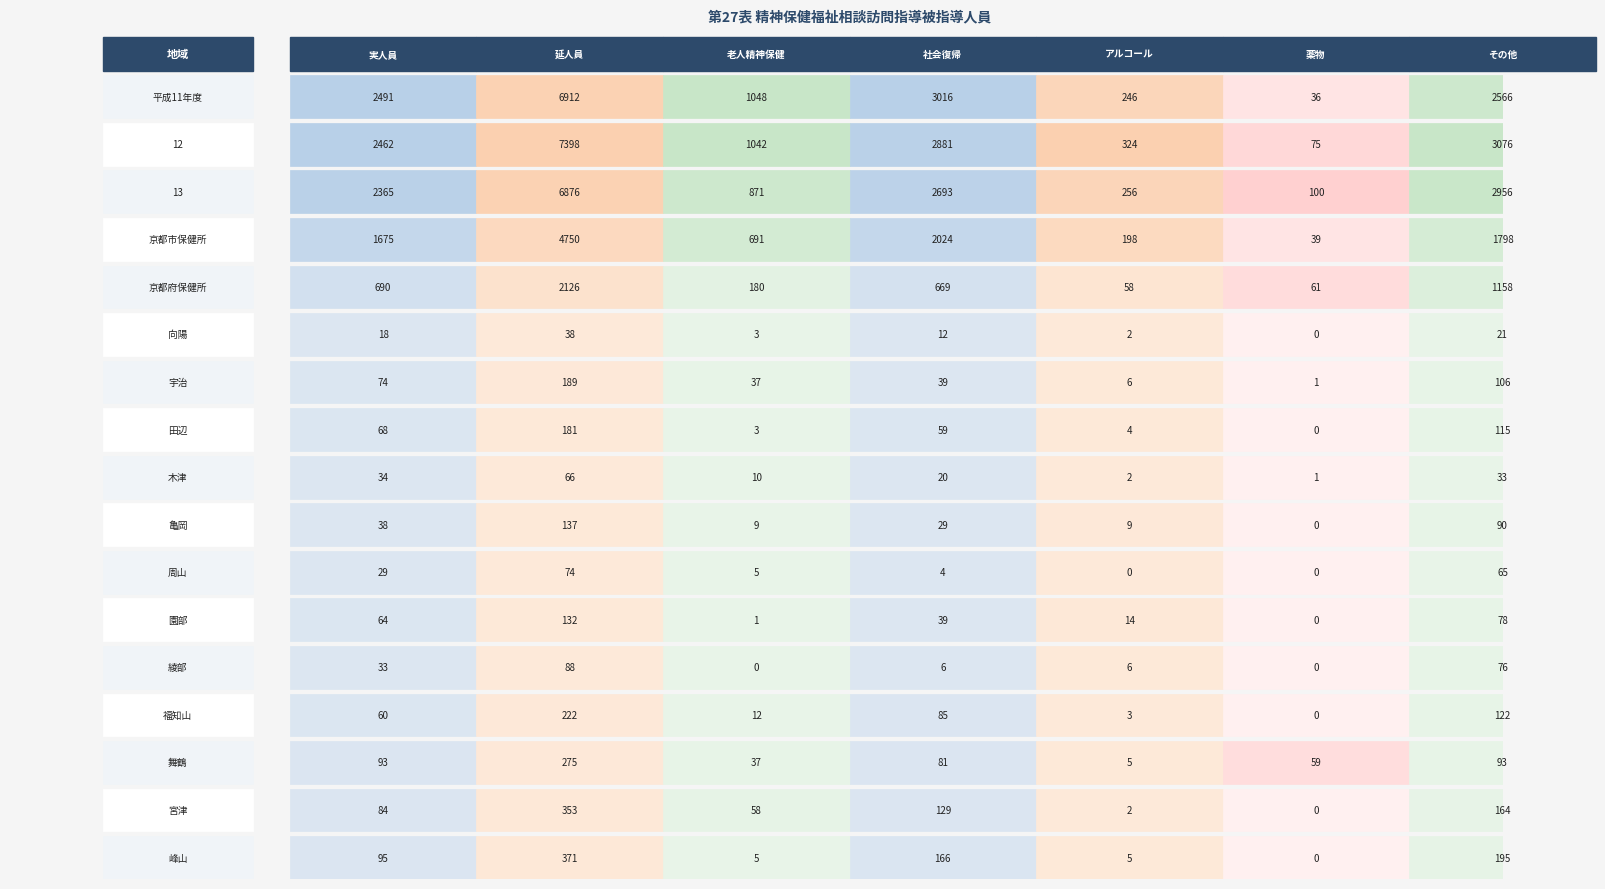

Which label corresponds to the smallest value in the chart?

向陽